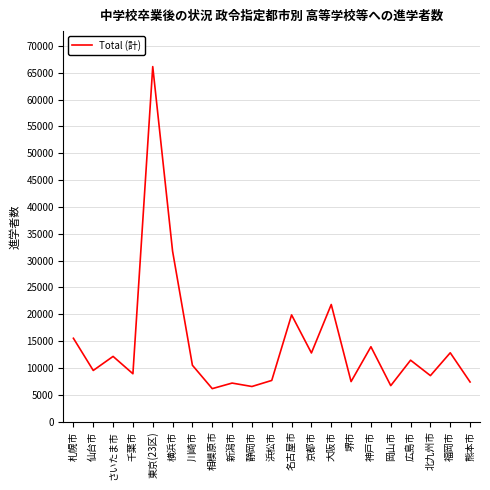

True or false: the data shows 1849 at 千葉市.

False